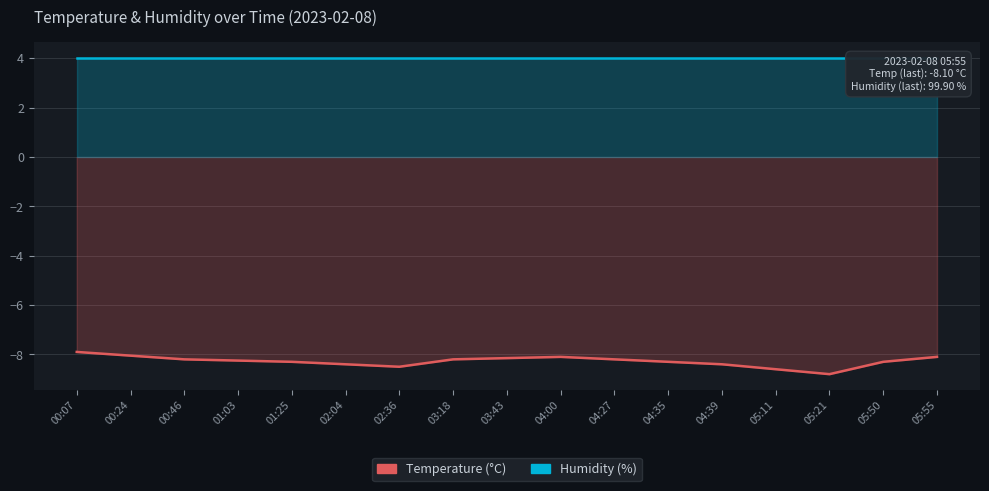

True or false: Temperature and Humidity cross at least once.

False